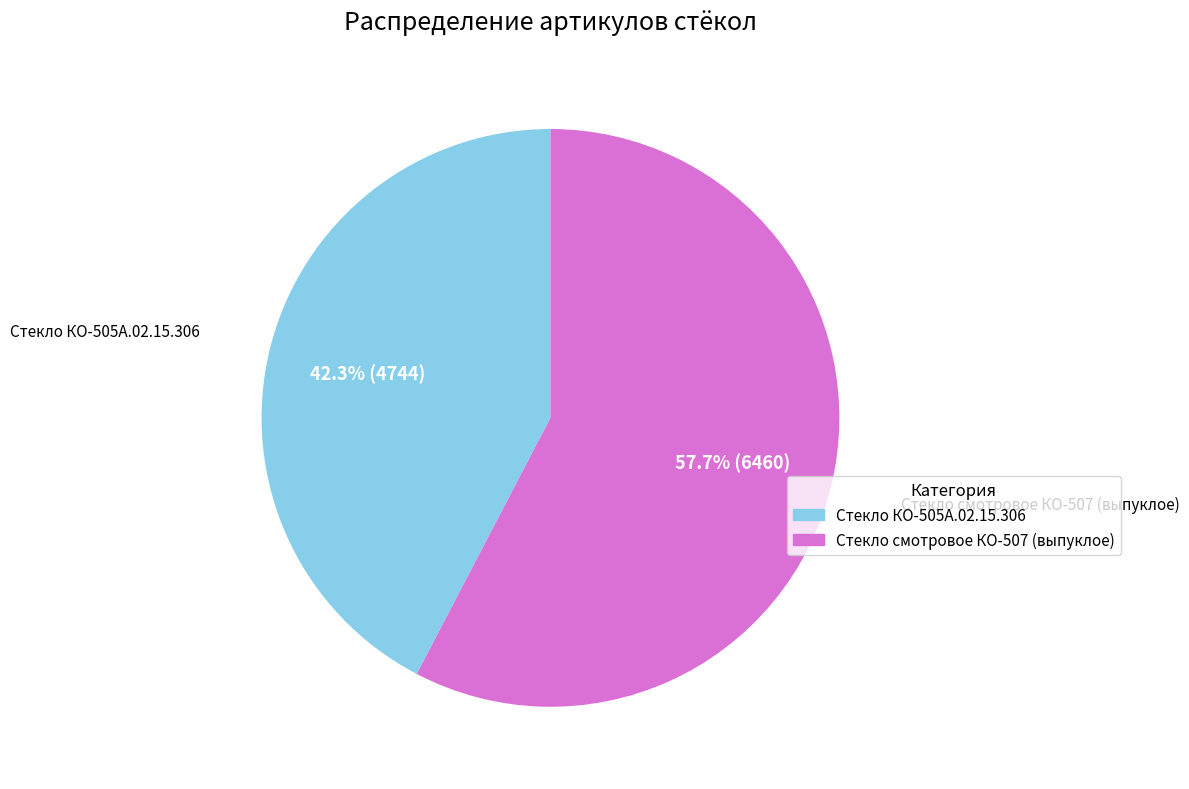

What portion of the pie excludes Стекло смотровое КО-507 (выпуклое)?

42.3%